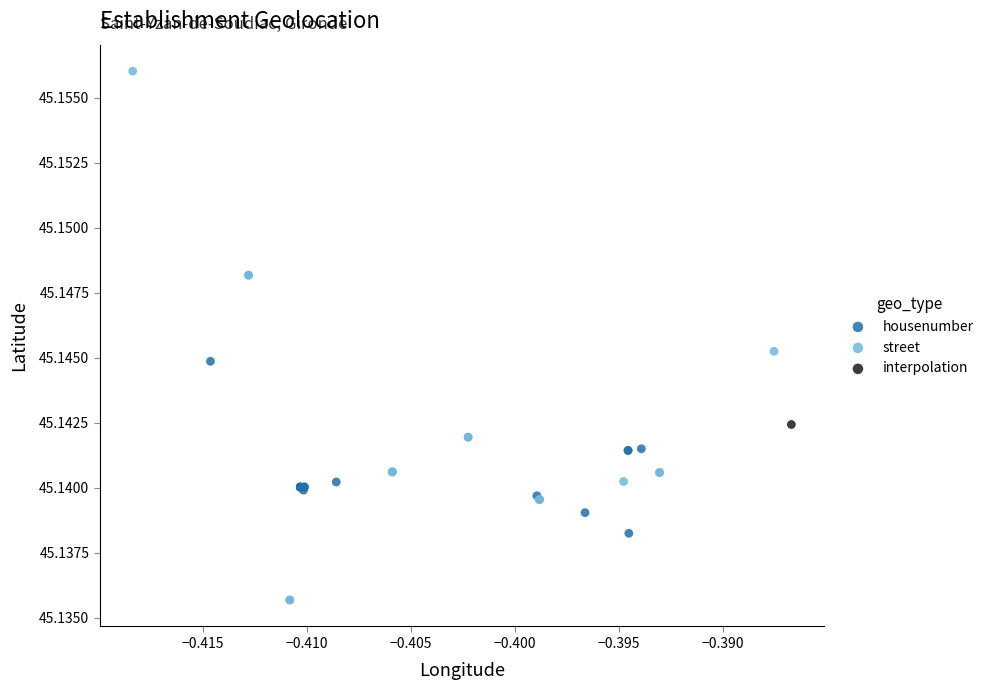

What are all the series names shown in the legend?

housenumber, street, interpolation